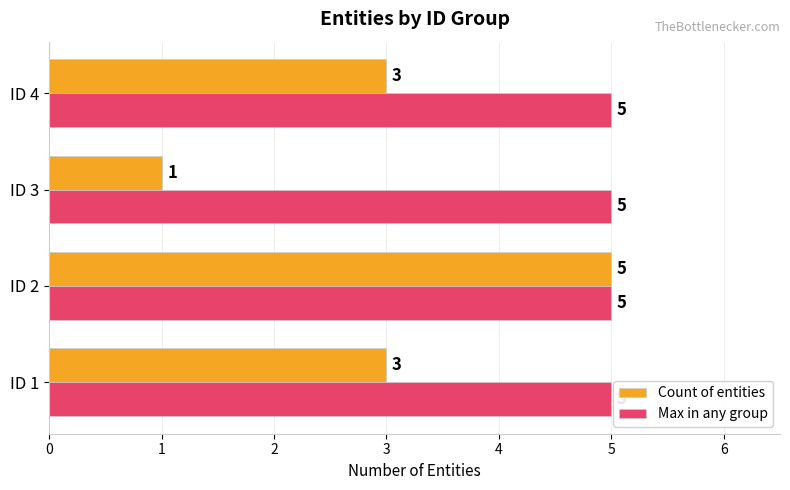

What is the average value of the Max in any group series?

5